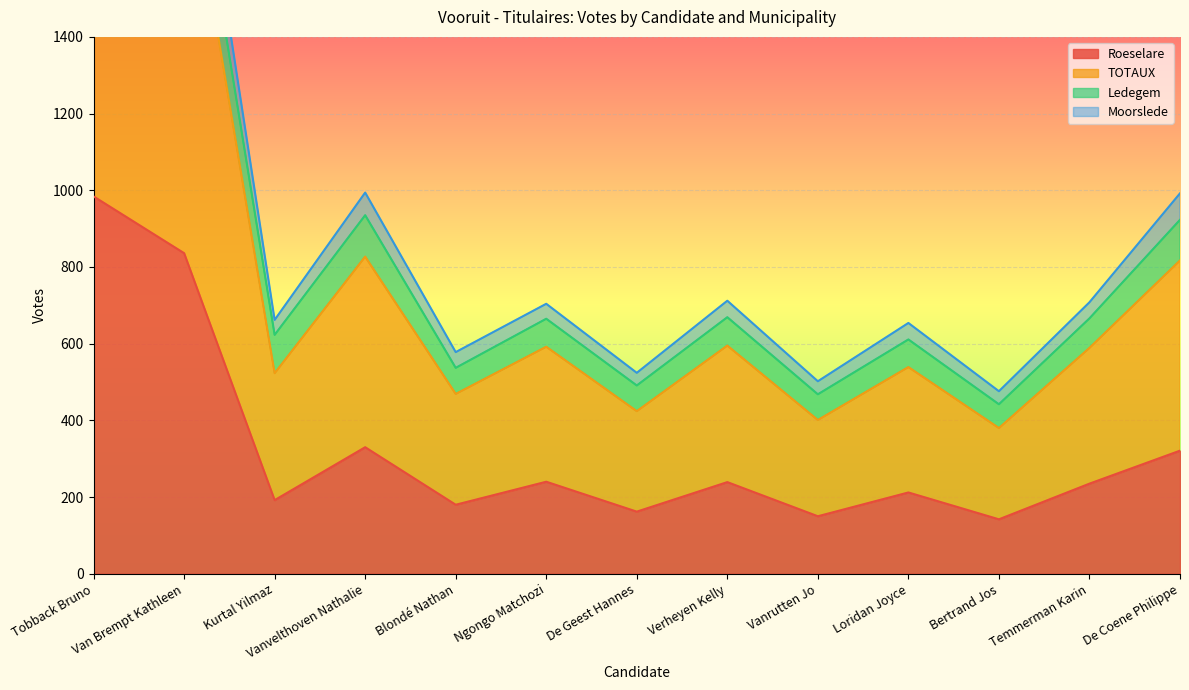

The Roeselare series shows 192 at Kurtal Yilmaz. True or false?

True